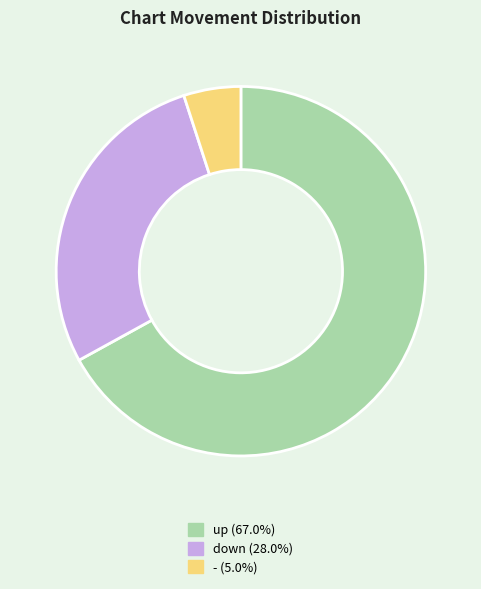

Is it true that up is 67% of the pie?

True